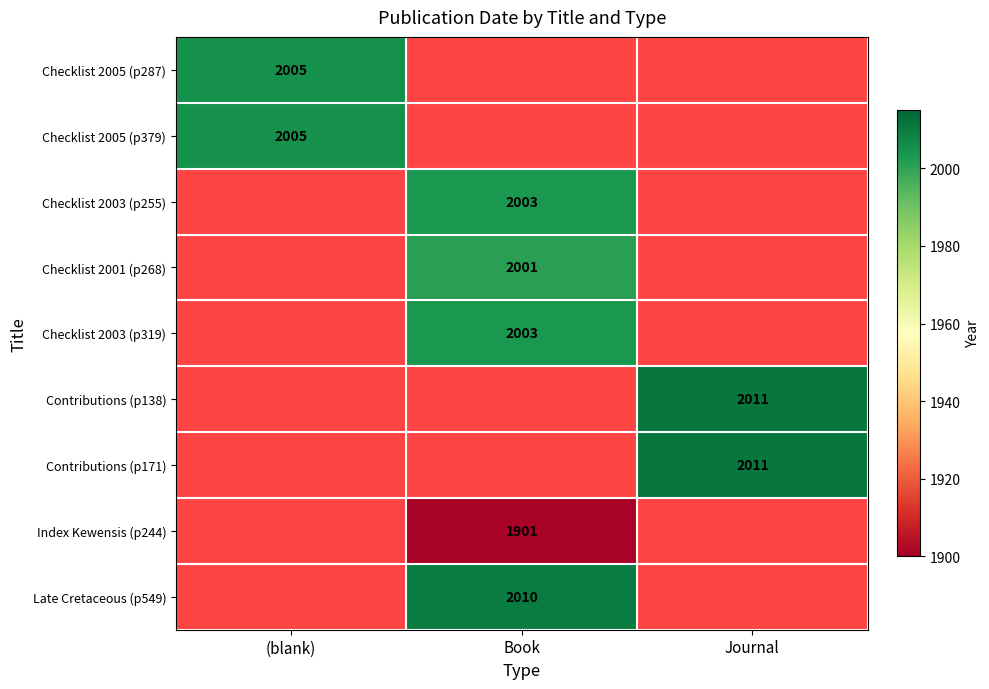

Is it true that Checklist 2003 (p255) equals 629 at Book?

False